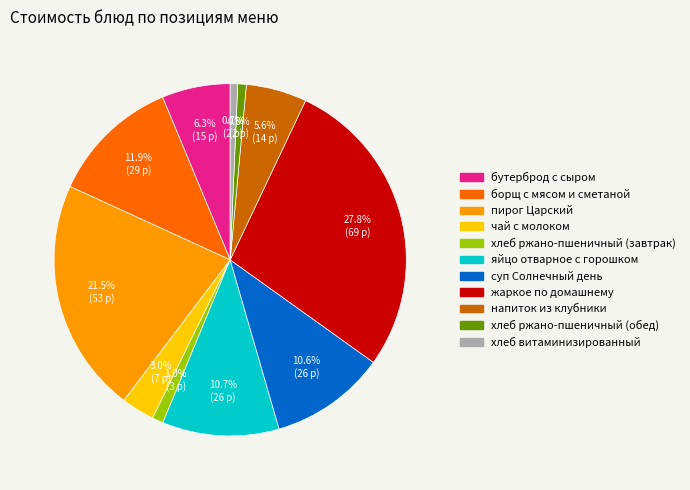

To the nearest percent, what portion does хлеб ржано-пшеничный (завтрак) represent?

1%